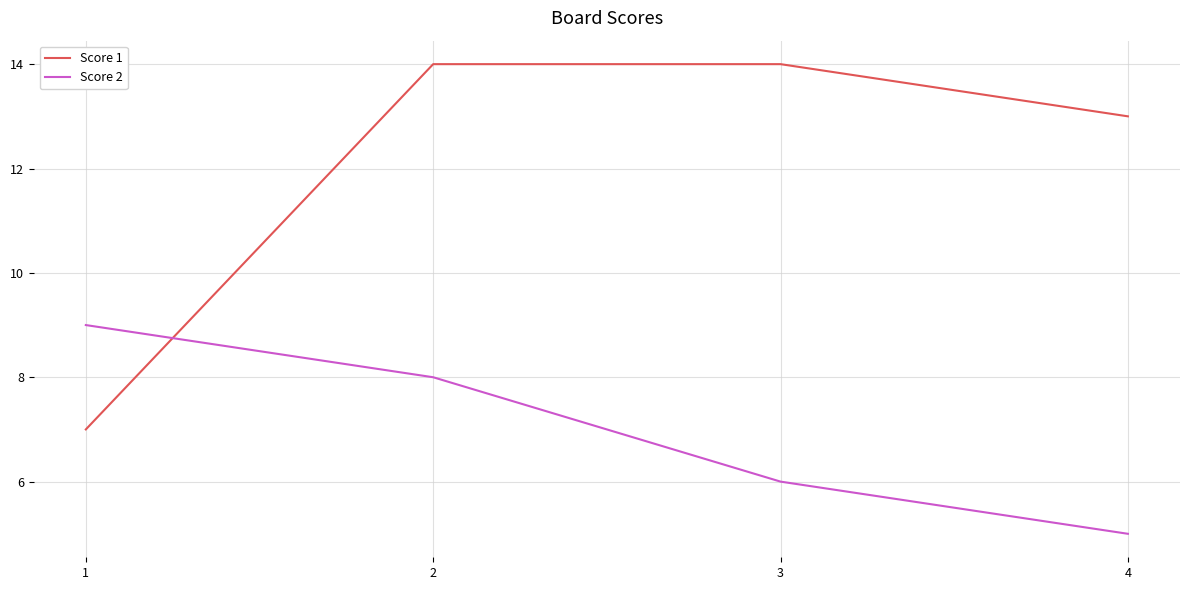

What is the average value of the Score 2 series?

7